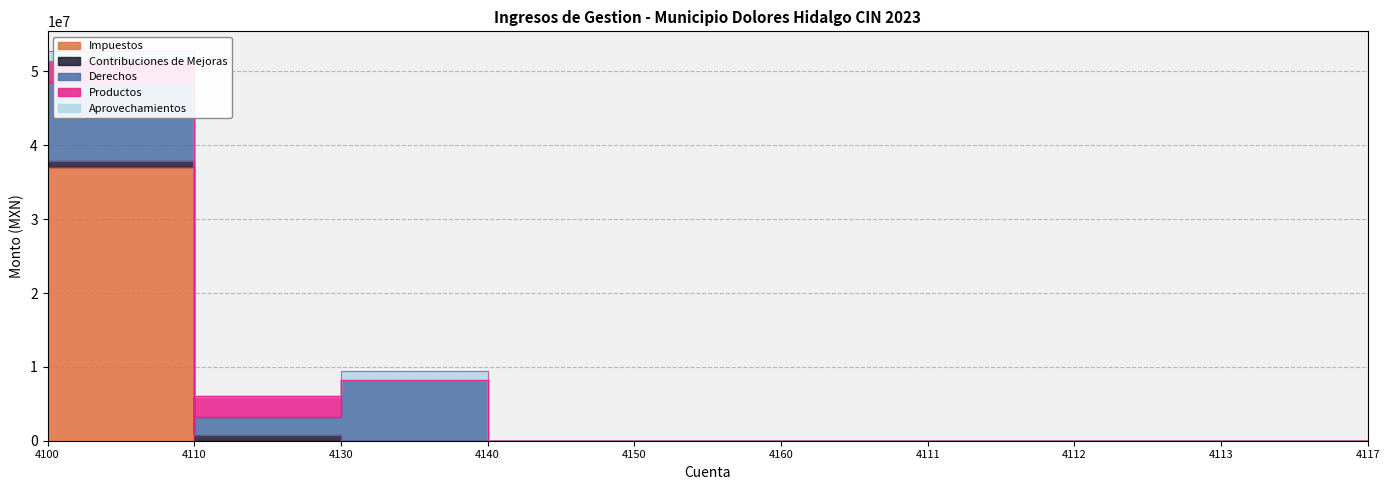

After their last crossing, which series has the higher values: Aprovechamientos or Contribuciones de Mejoras?

Aprovechamientos